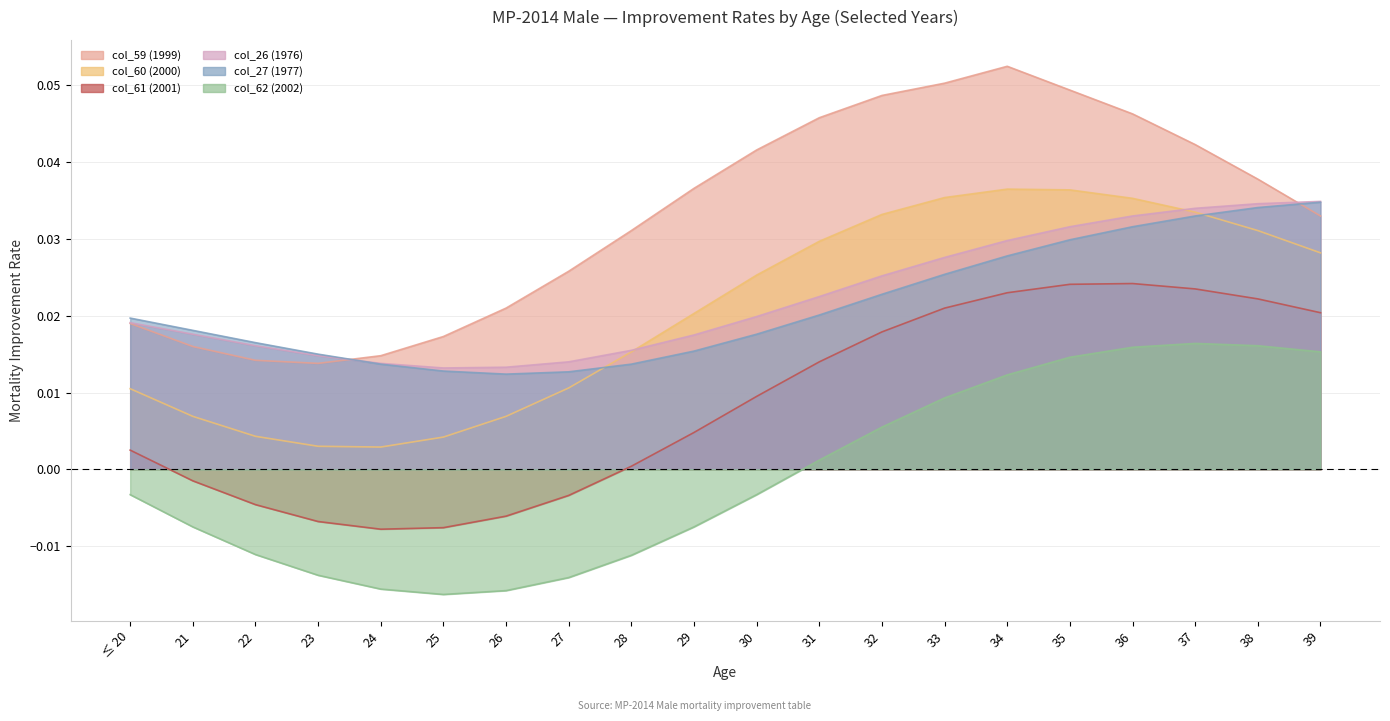

Reading left to right, what are all the values shown in this chart?

col_59 (1999): ≤ 20=0.0	21=0.0	22=0.0	23=0.0	24=0.0	25=0.0	26=0.0	27=0.0	28=0.0	29=0.0	30=0.0	31=0.0	32=0.0	33=0.1	34=0.1	35=0.0	36=0.0	37=0.0	38=0.0	39=0.0
col_60 (2000): ≤ 20=0.0	21=0.0	22=0.0	23=0.0	24=0.0	25=0.0	26=0.0	27=0.0	28=0.0	29=0.0	30=0.0	31=0.0	32=0.0	33=0.0	34=0.0	35=0.0	36=0.0	37=0.0	38=0.0	39=0.0
col_61 (2001): ≤ 20=0.0	21=-0.0	22=-0.0	23=-0.0	24=-0.0	25=-0.0	26=-0.0	27=-0.0	28=0.0	29=0.0	30=0.0	31=0.0	32=0.0	33=0.0	34=0.0	35=0.0	36=0.0	37=0.0	38=0.0	39=0.0
col_26 (1976): ≤ 20=0.0	21=0.0	22=0.0	23=0.0	24=0.0	25=0.0	26=0.0	27=0.0	28=0.0	29=0.0	30=0.0	31=0.0	32=0.0	33=0.0	34=0.0	35=0.0	36=0.0	37=0.0	38=0.0	39=0.0
col_27 (1977): ≤ 20=0.0	21=0.0	22=0.0	23=0.0	24=0.0	25=0.0	26=0.0	27=0.0	28=0.0	29=0.0	30=0.0	31=0.0	32=0.0	33=0.0	34=0.0	35=0.0	36=0.0	37=0.0	38=0.0	39=0.0
col_62 (2002): ≤ 20=-0.0	21=-0.0	22=-0.0	23=-0.0	24=-0.0	25=-0.0	26=-0.0	27=-0.0	28=-0.0	29=-0.0	30=-0.0	31=0.0	32=0.0	33=0.0	34=0.0	35=0.0	36=0.0	37=0.0	38=0.0	39=0.0